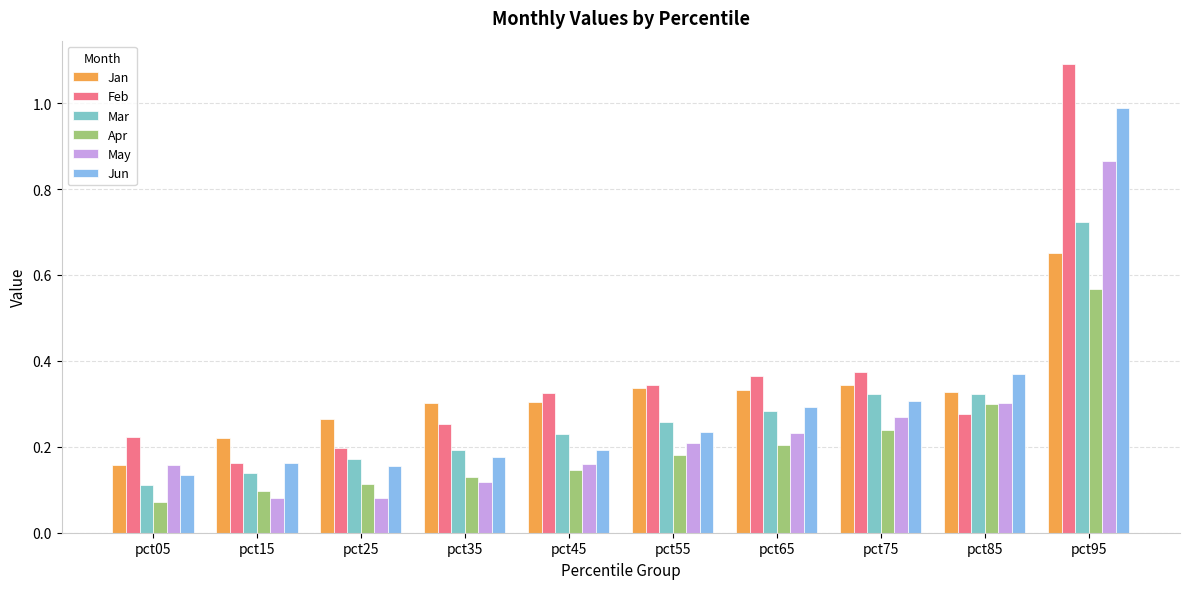

What is the sum of all Mar values?

2.7